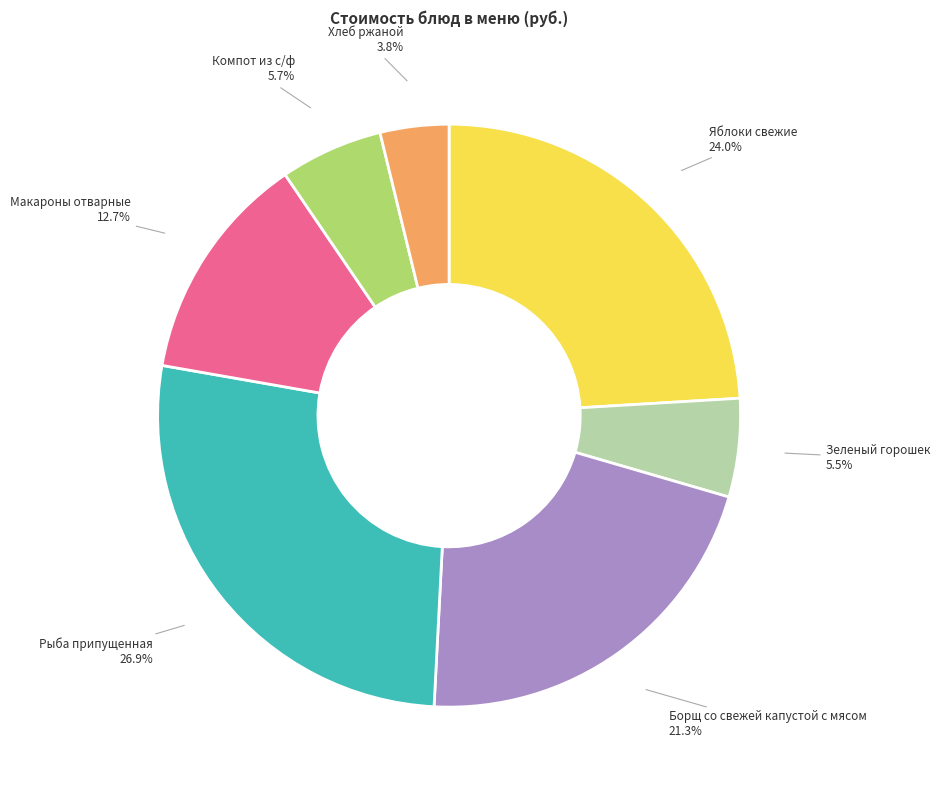

To the nearest percent, what is the difference between the Макароны отварные and Компот из с/ф slice percentages?

7%